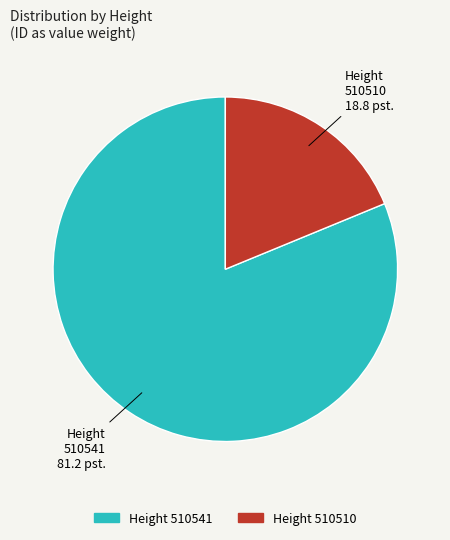

Count the number of slices in the pie.

2